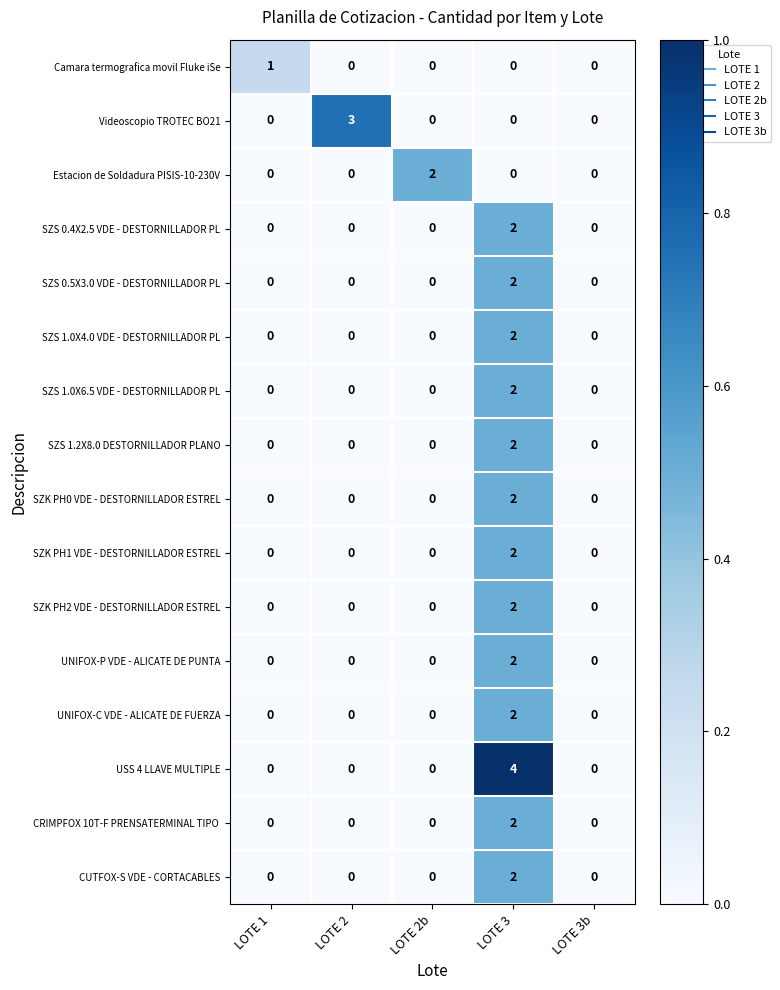

What is the total value across all series at LOTE 2b?

2